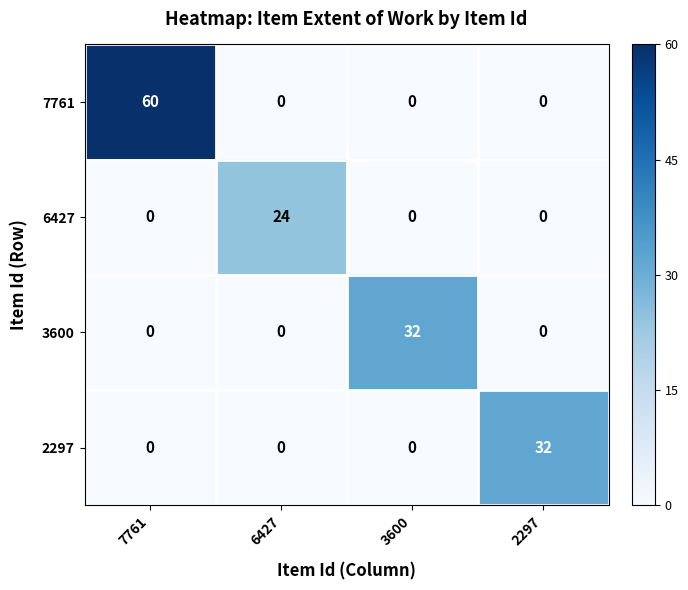

Reading right to left, list all the values displayed in this chart.

7761: 0	0	0	60
6427: 0	0	24	0
3600: 0	32	0	0
2297: 32	0	0	0